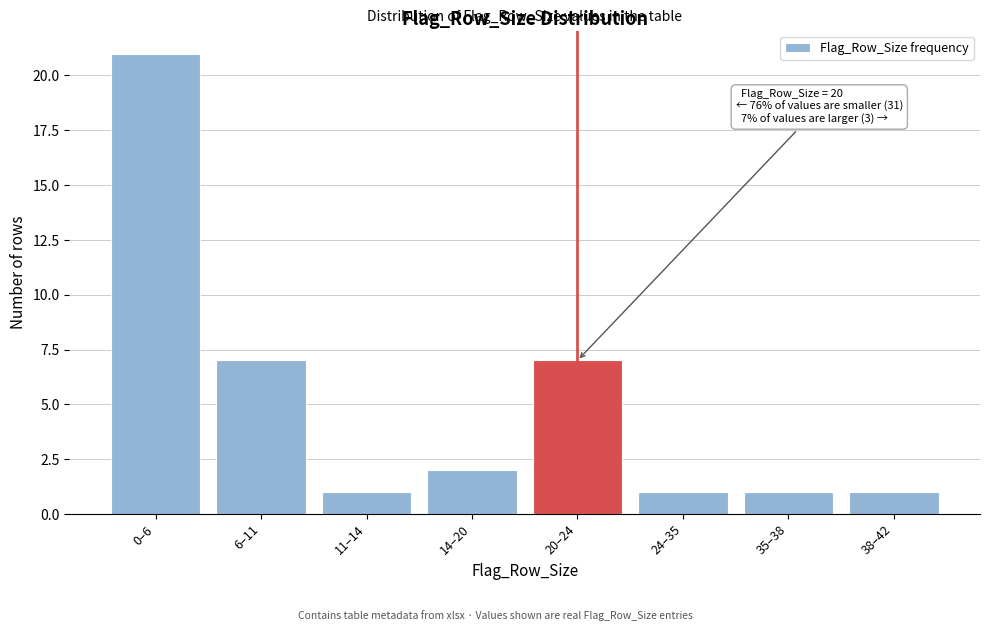

Reading left to right, extract all data points from this chart.

0–6=21	6–11=7	11–14=1	14–20=2	20–24=7	24–35=1	35–38=1	38–42=1